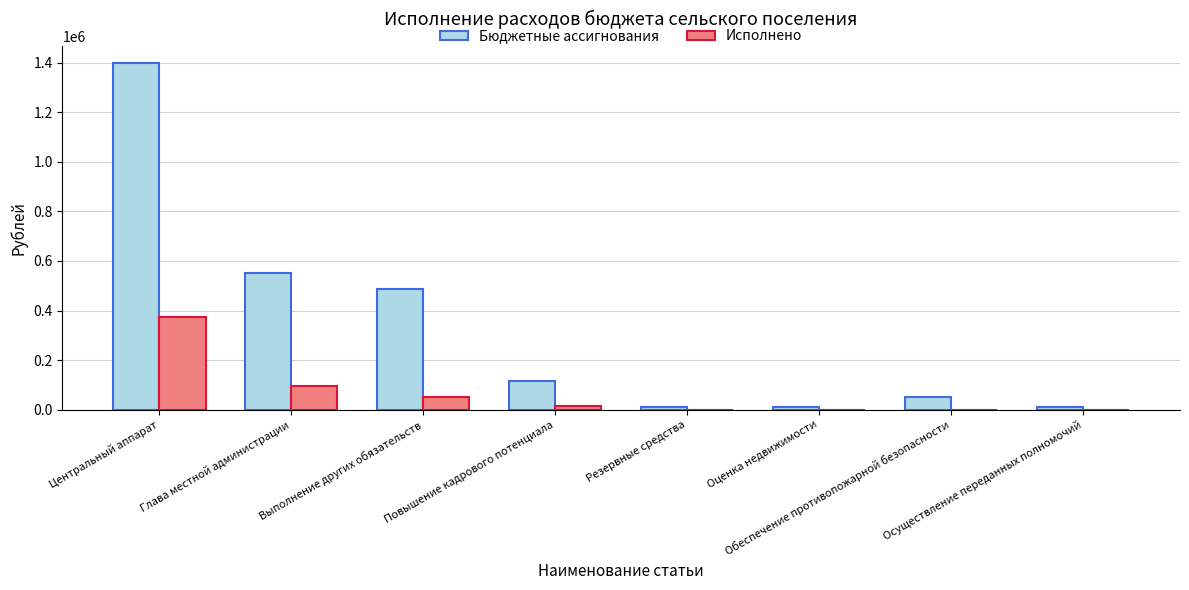

What is the maximum value shown in the chart?

1396505.0